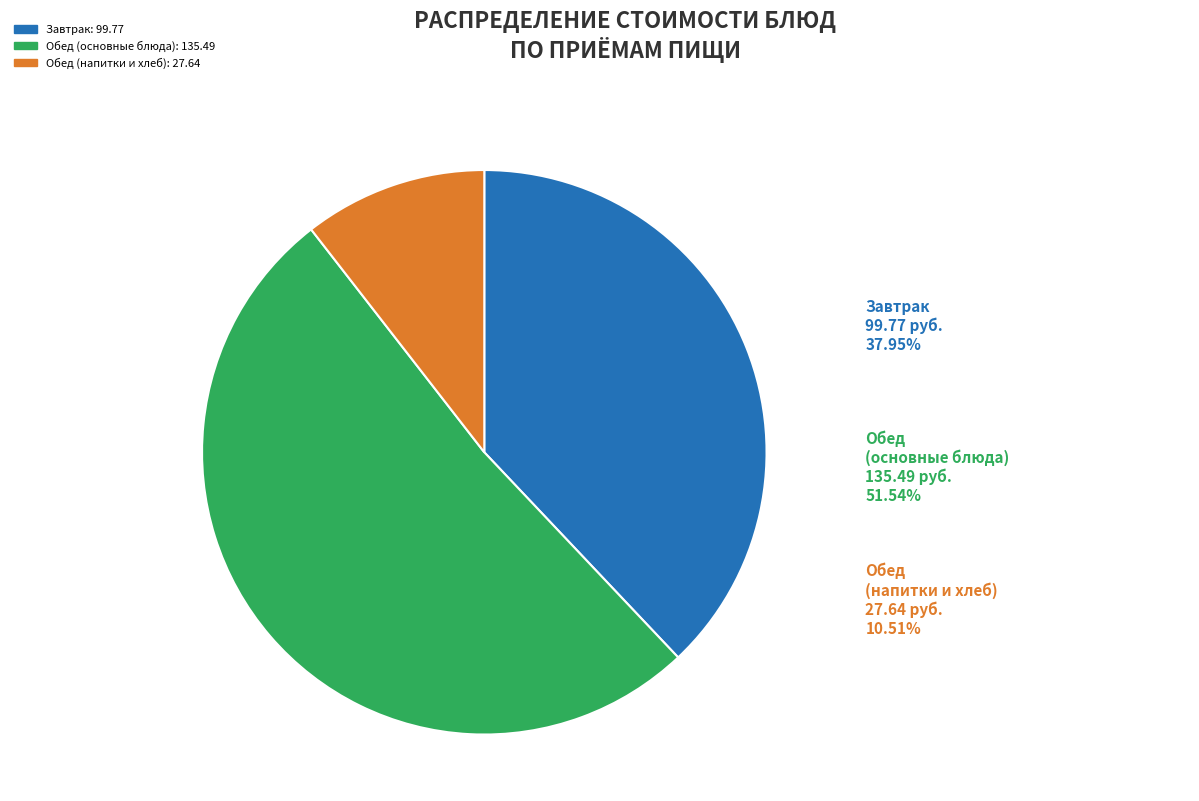

Does any single category account for the majority?

Yes